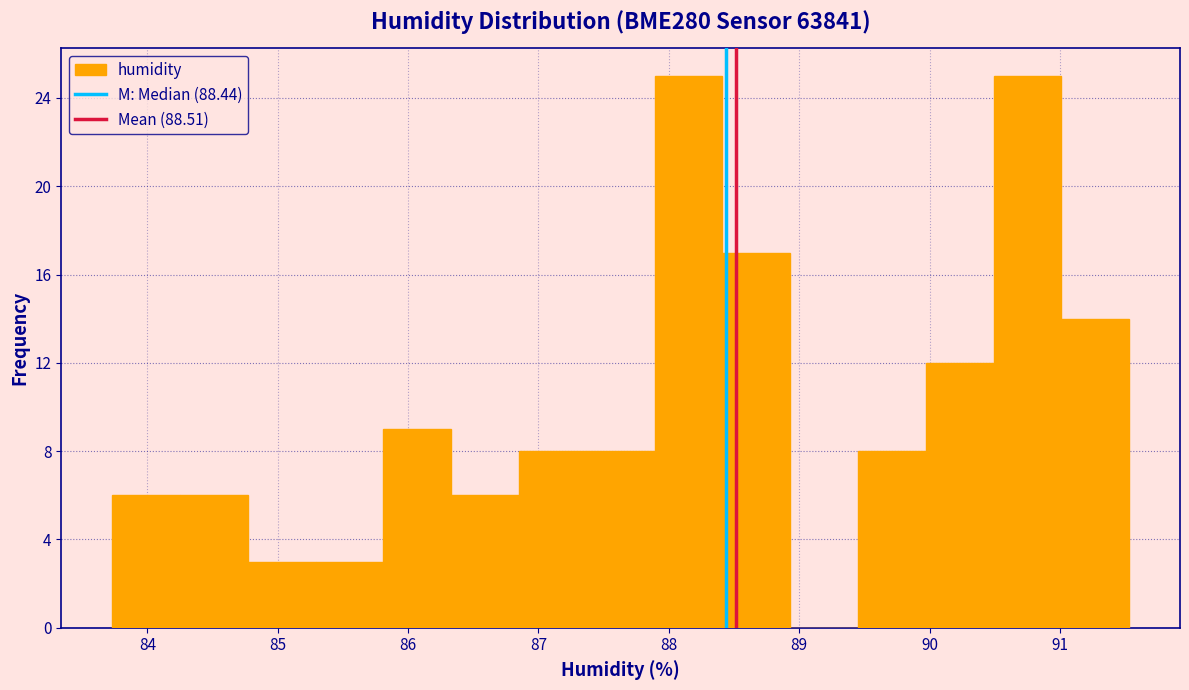

Reading left to right, transcribe this chart: for each bar, give the range it covers on the x-axis and its height. Neither the bar edges nor the heights are printed on the chart, so give them approximately, as read against the axes.

83.73 to 84.25: 6
84.25 to 84.77: 6
84.77 to 85.29: 3
85.29 to 85.81: 3
85.81 to 86.33: 9
86.33 to 86.85: 6
86.85 to 87.37: 8
87.37 to 87.89: 8
87.89 to 88.41: 25
88.41 to 88.93: 17
88.93 to 89.45: 0
89.45 to 89.97: 8
89.97 to 90.49: 12
90.49 to 91.01: 25
91.01 to 91.53: 14